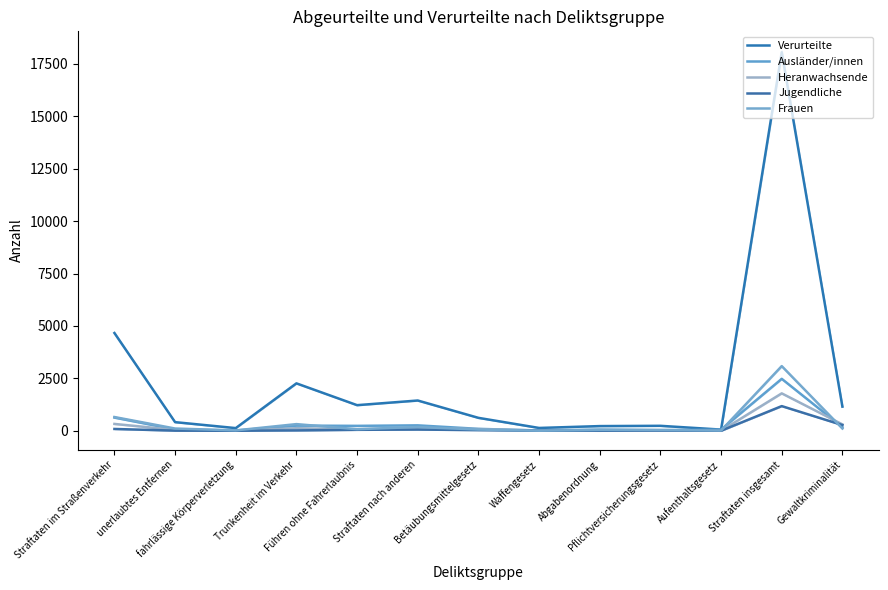

True or false: Jugendliche and Verurteilte intersect in this chart.

False